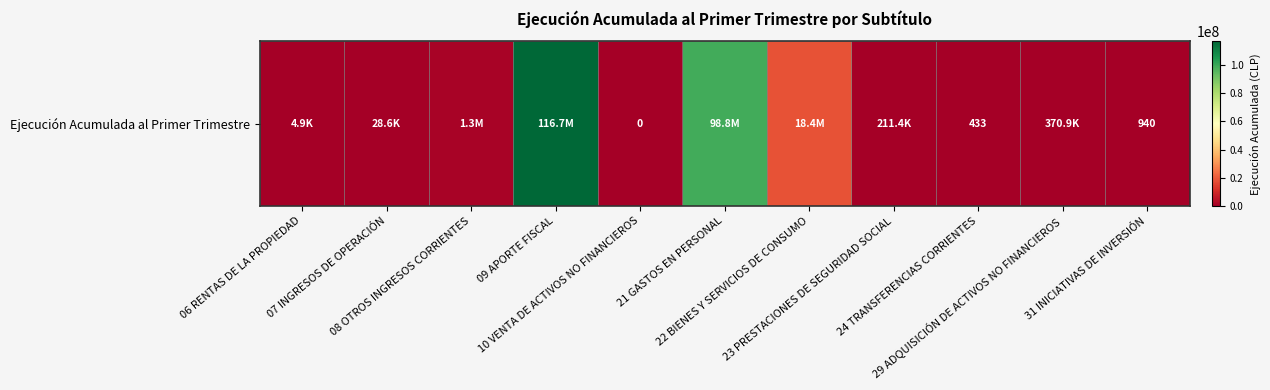

Reading left to right, what are all the values shown in this chart?

06 RENTAS DE LA PROPIEDAD=4864	07 INGRESOS DE OPERACIÓN=28578	08 OTROS INGRESOS CORRIENTES=1298223	09 APORTE FISCAL=116732346	10 VENTA DE ACTIVOS NO FINANCIEROS=0	21 GASTOS EN PERSONAL=98835938	22 BIENES Y SERVICIOS DE CONSUMO=18441334	23 PRESTACIONES DE SEGURIDAD SOCIAL=211416	24 TRANSFERENCIAS CORRIENTES=433	29 ADQUISICIÓN DE ACTIVOS NO FINANCIEROS=370901	31 INICIATIVAS DE INVERSIÓN=940